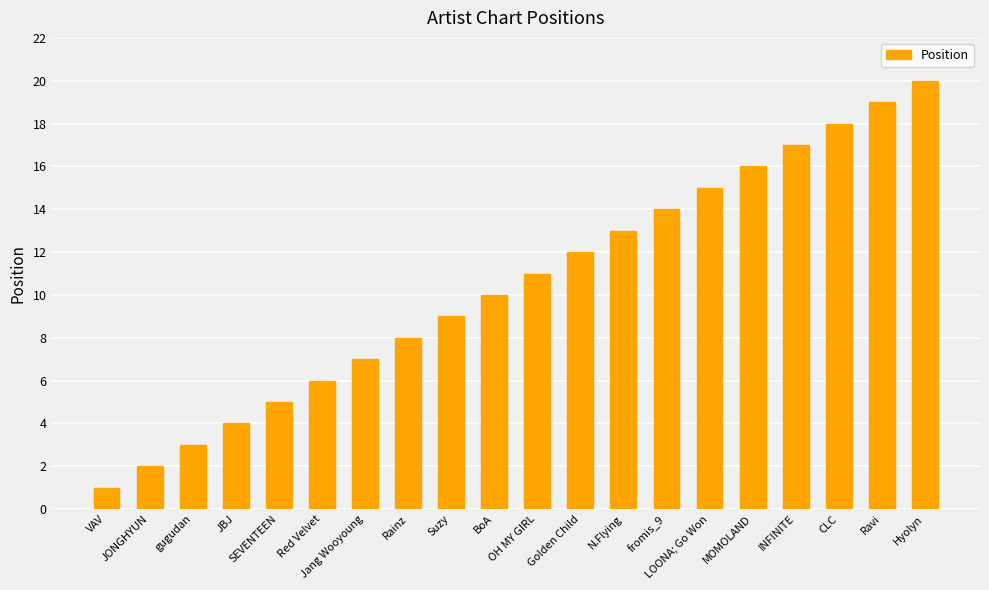

Reading left to right, transcribe all the data shown in this chart.

1	2	3	4	5	6	7	8	9	10	11	12	13	14	15	16	17	18	19	20